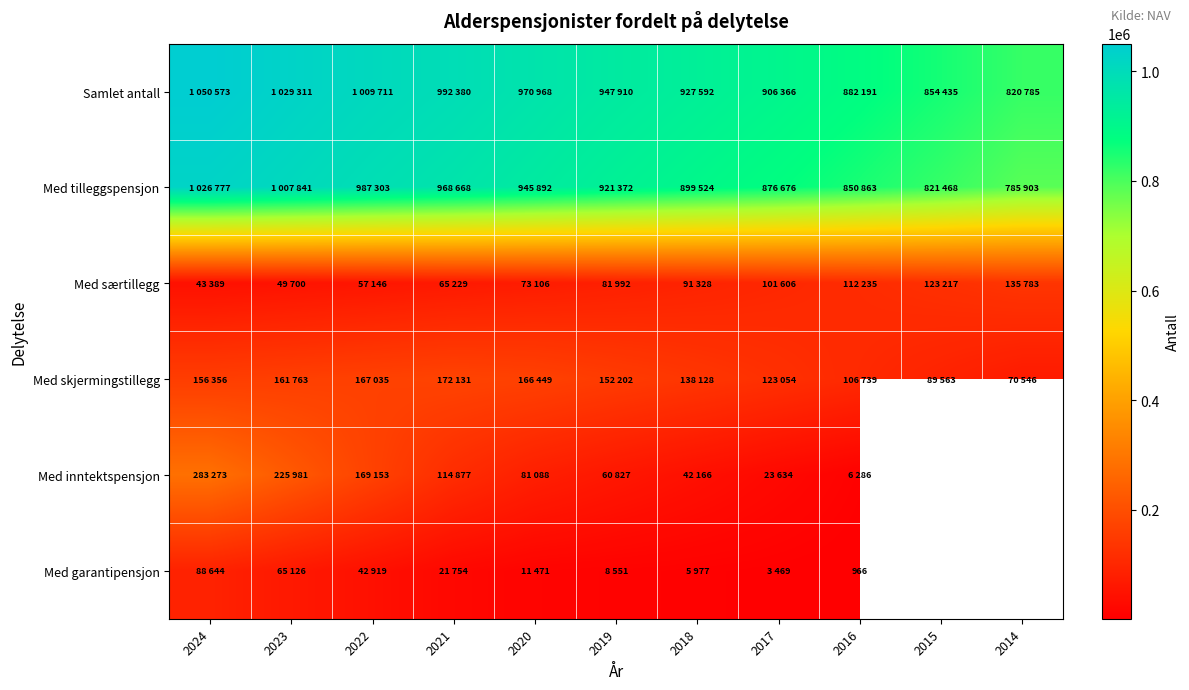

The value of Med garantipensjon at 2016 is 966. True or false?

True